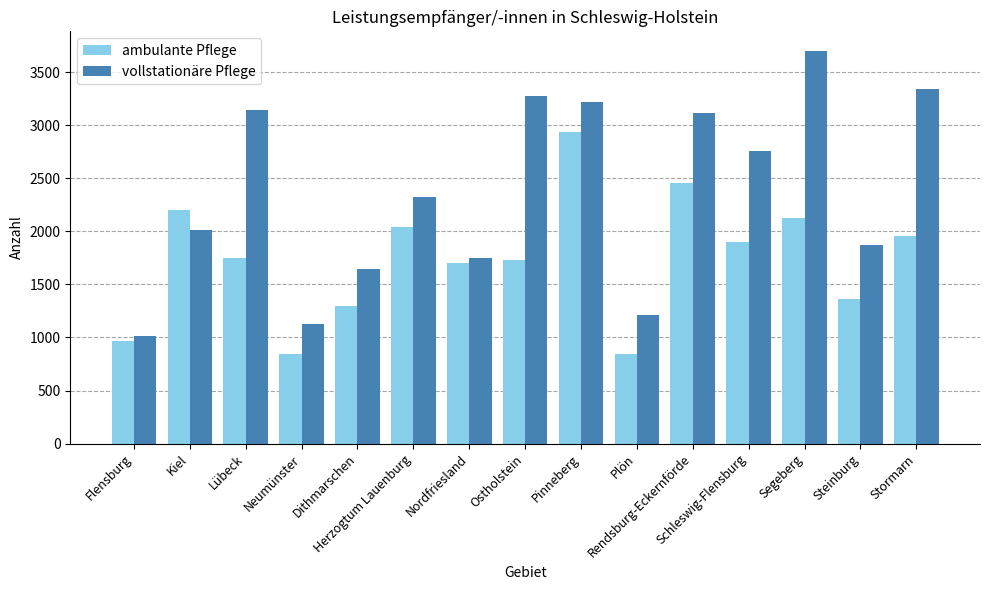

The value of vollstationäre Pflege at Nordfriesland is 1752. True or false?

True